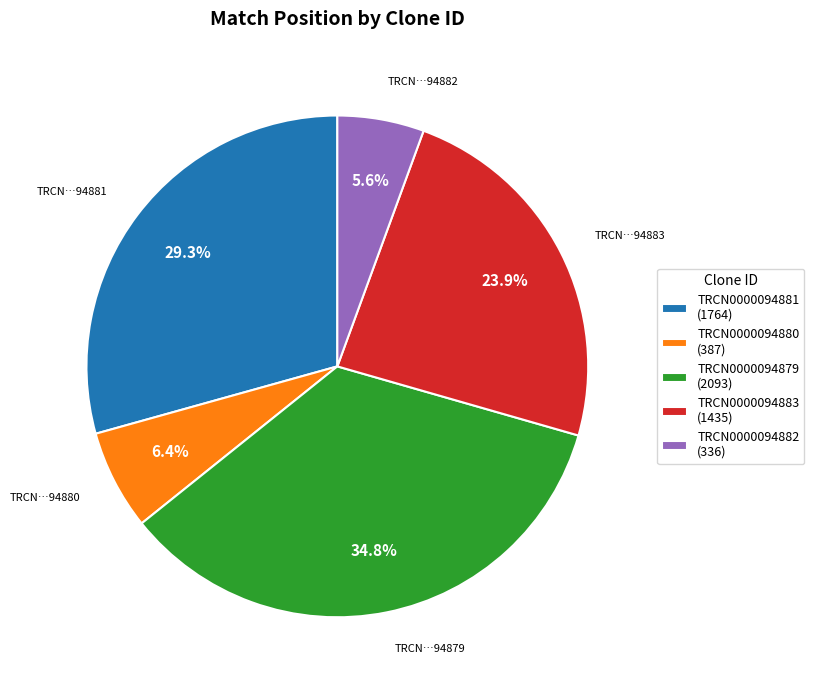

Rank the categories by value from highest to lowest.

TRCN0000094879, TRCN0000094881, TRCN0000094883, TRCN0000094880, TRCN0000094882